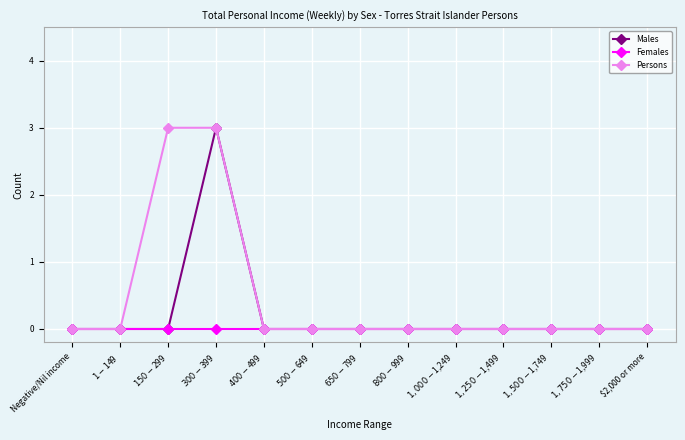

Reading left to right, transcribe all the data shown in this chart.

Males: 0	0	0	3	0	0	0	0	0	0	0	0	0
Females: 0	0	0	0	0	0	0	0	0	0	0	0	0
Persons: 0	0	3	3	0	0	0	0	0	0	0	0	0